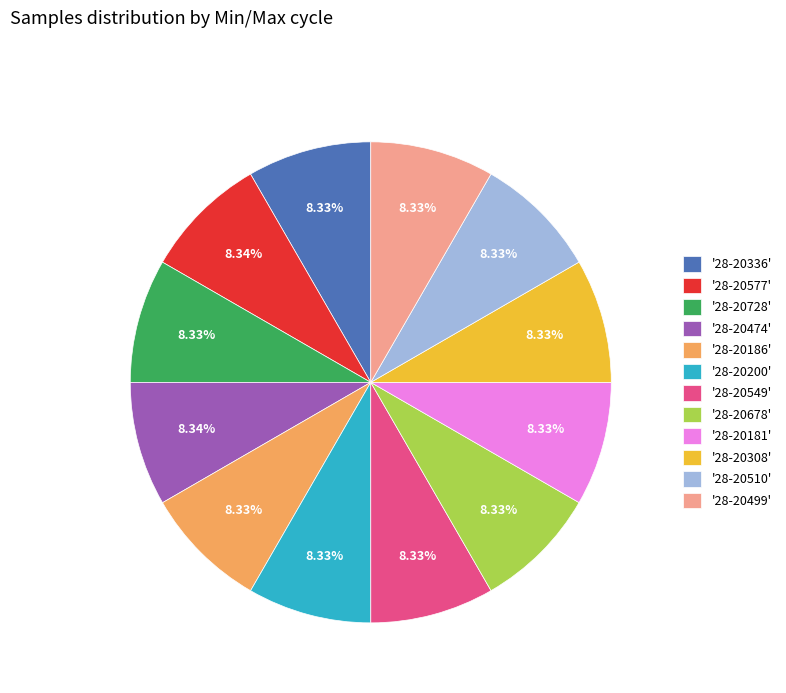

Approximately how many times larger is the value at '28-20499' compared to '28-20678'?

1.0